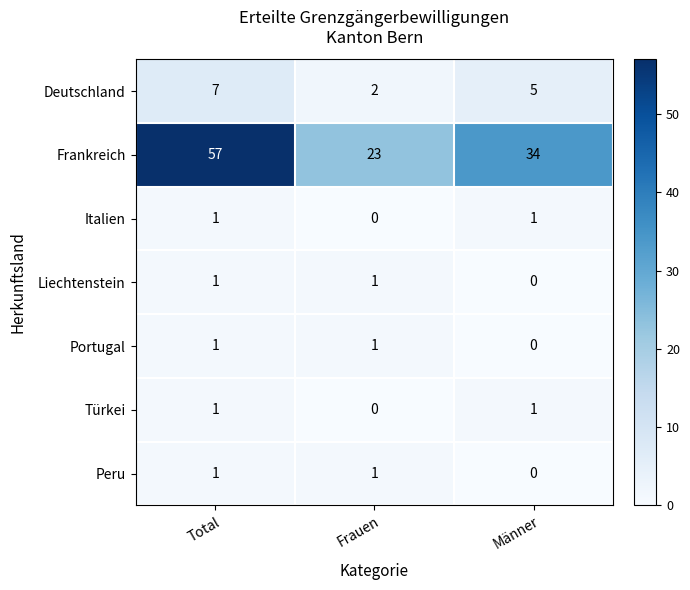

Which series has the largest total across all categories?

Frankreich